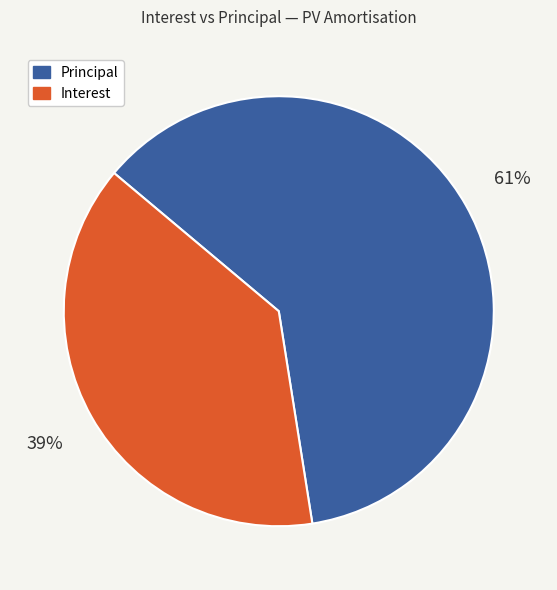

Does any single category account for the majority?

Yes